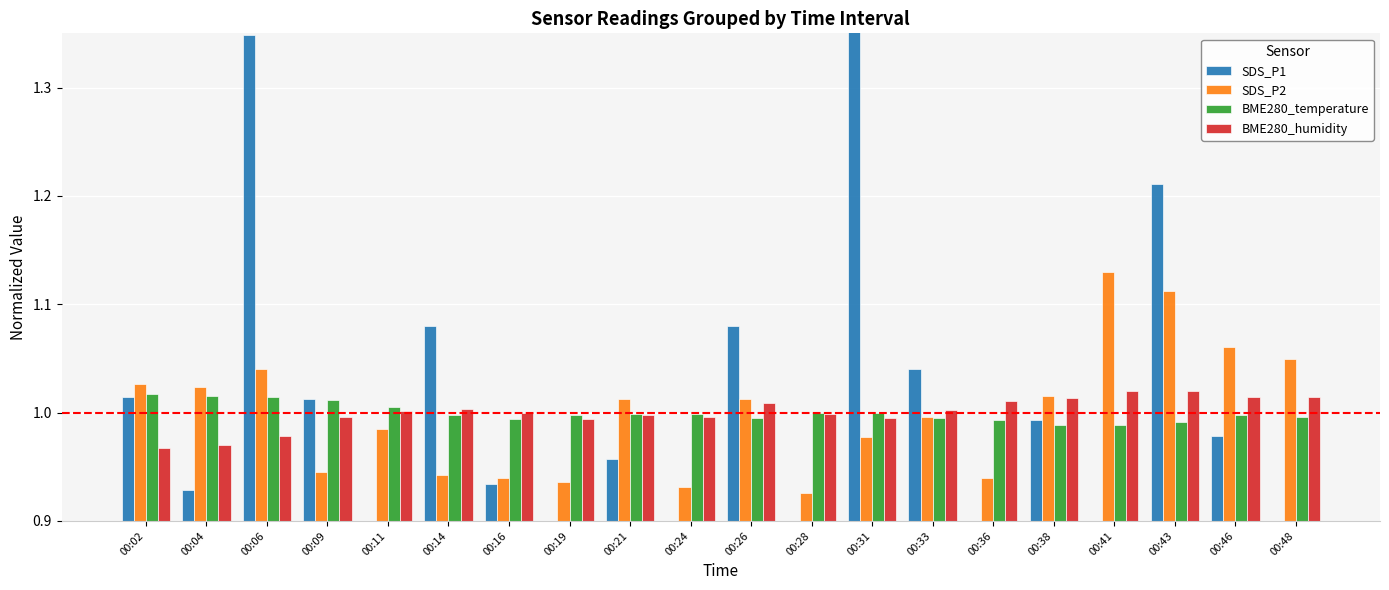

What is the total value across all series at 00:43?

4.3